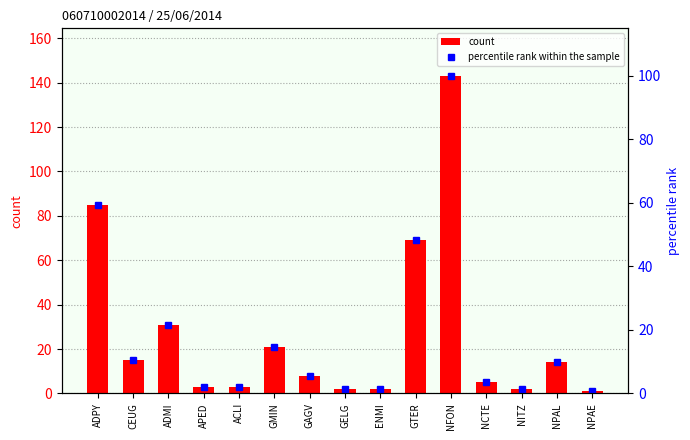

How many groups of bars are there?

15